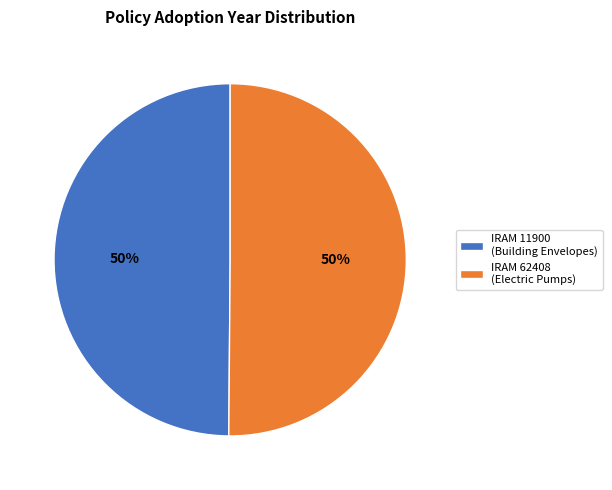

To the nearest percent, what is the combined percentage of IRAM 62408 (Electric Pumps) and IRAM 11900 (Building Envelopes)?

100%